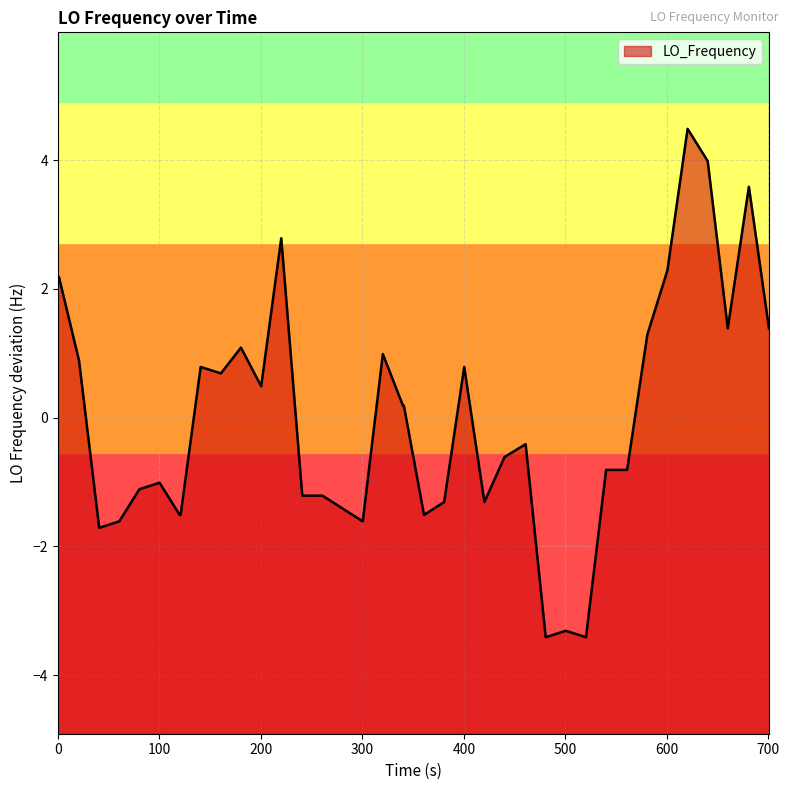

What is the minimum value shown in the chart?

-3.4